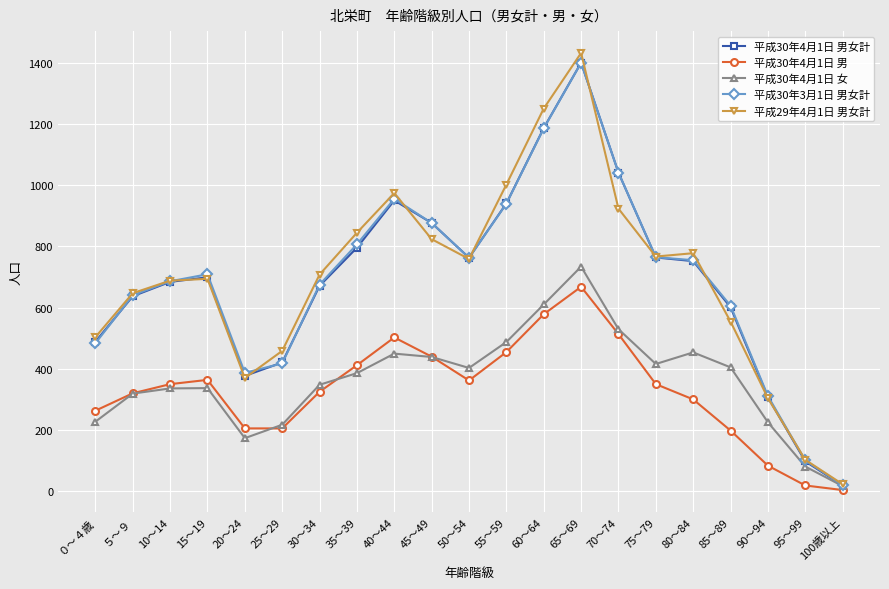

Which series has the widest spread of values?

平成29年4月1日 男女計